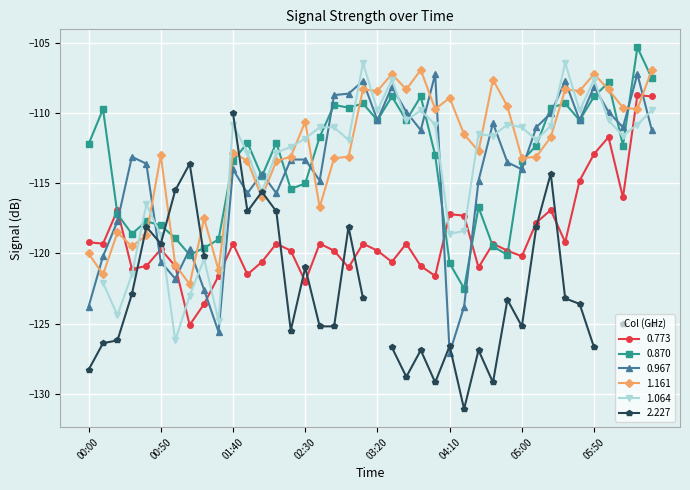

The 0.870 series shows -113.4 at 05:00. True or false?

True